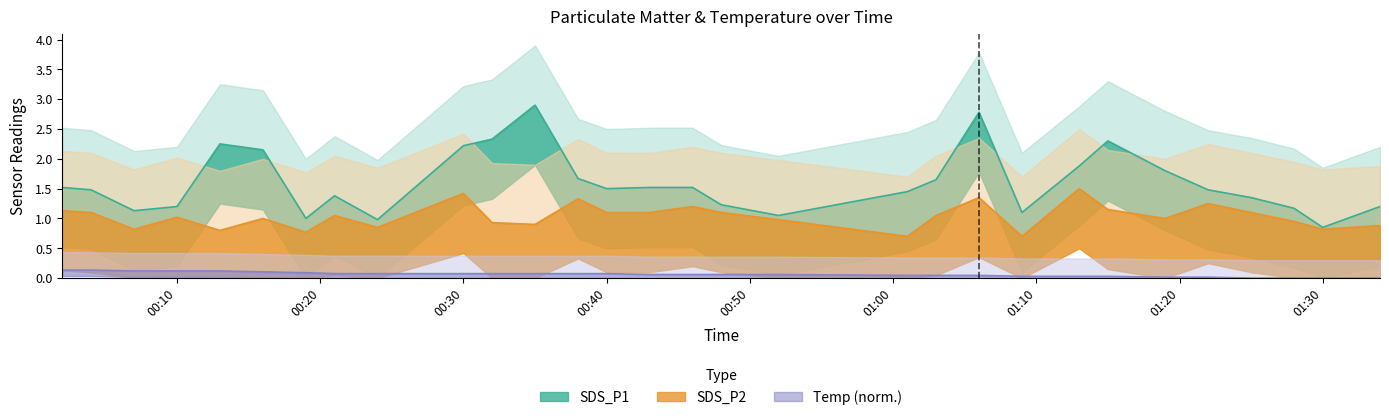

True or false: SDS_P1 has a value of 1.4 at 2022/08/08 00:21.

True